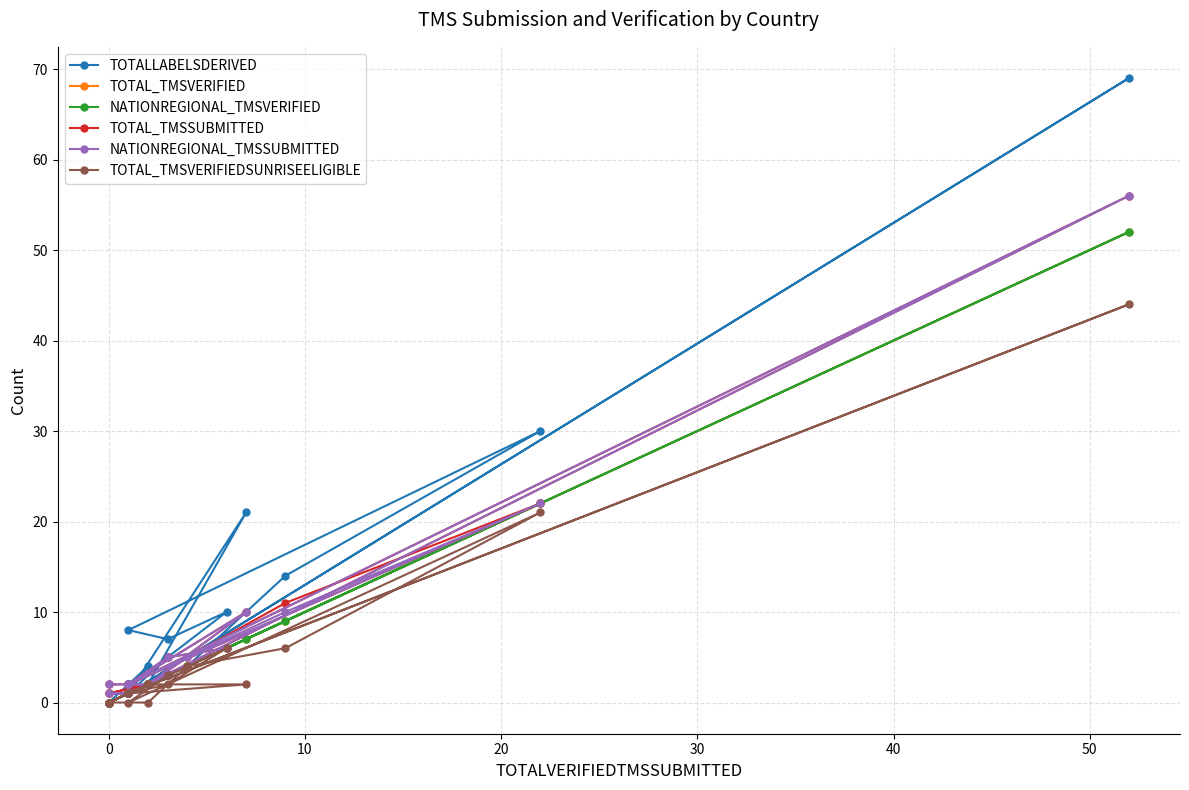

What is the difference between the second highest and minimum values in the TOTAL_TMSVERIFIEDSUNRISEELIGIBLE series?

21